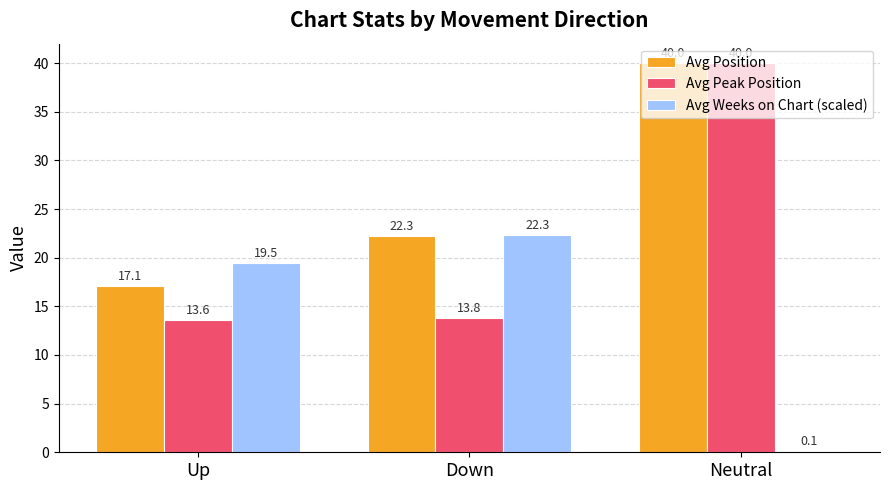

At which label does Avg Weeks on Chart (scaled) first exceed 19?

Up